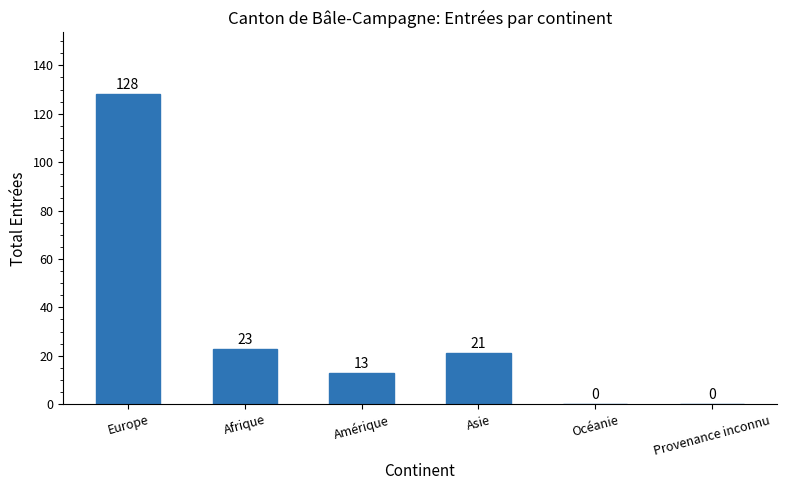

Reading left to right, transcribe all the data shown in this chart.

Europe=128	Afrique=23	Amérique=13	Asie=21	Océanie=0	Provenance inconnu=0